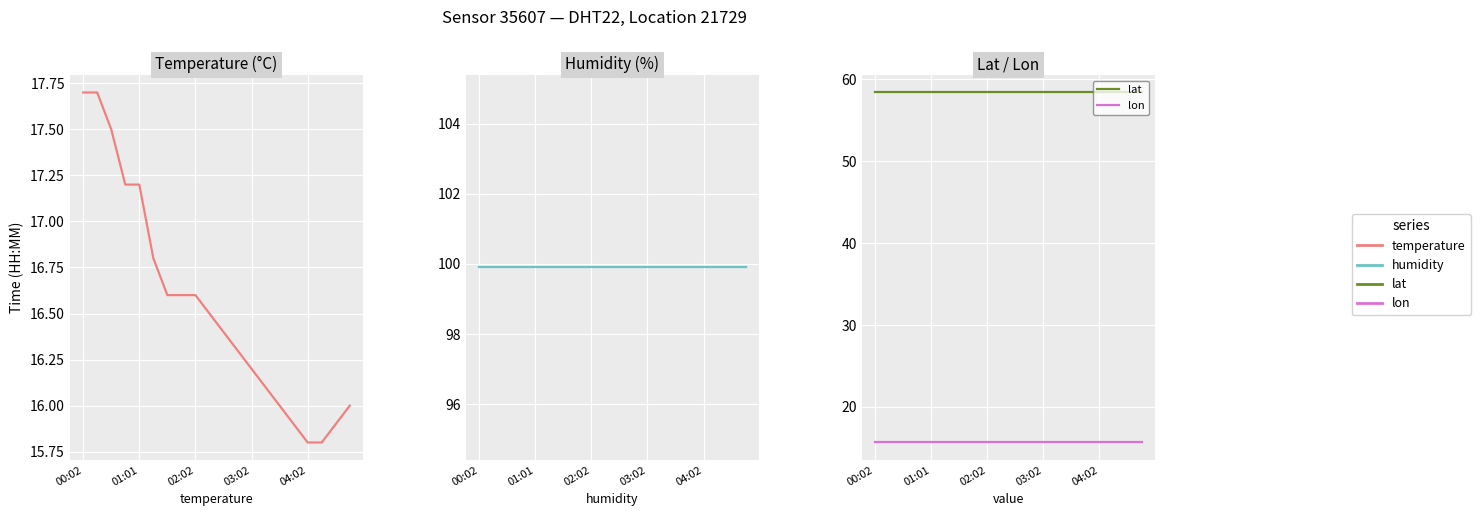

What is the label of the 4th point from the left?

03:02